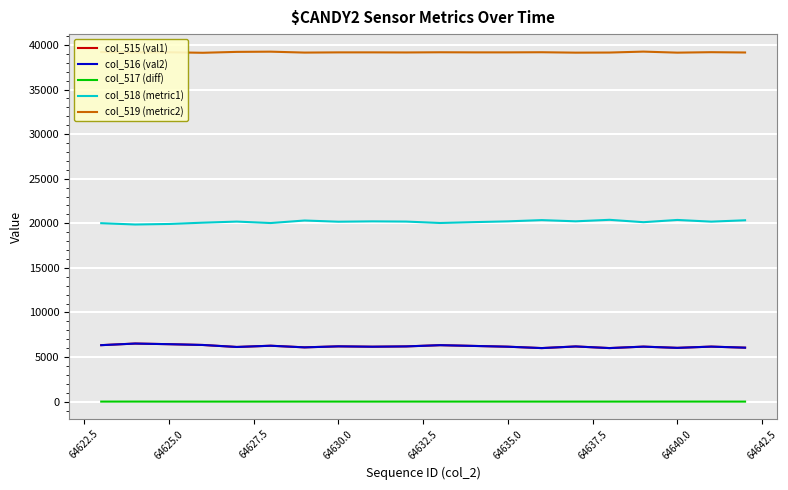

True or false: col_519 (metric2) and col_515 (val1) cross at least once.

False